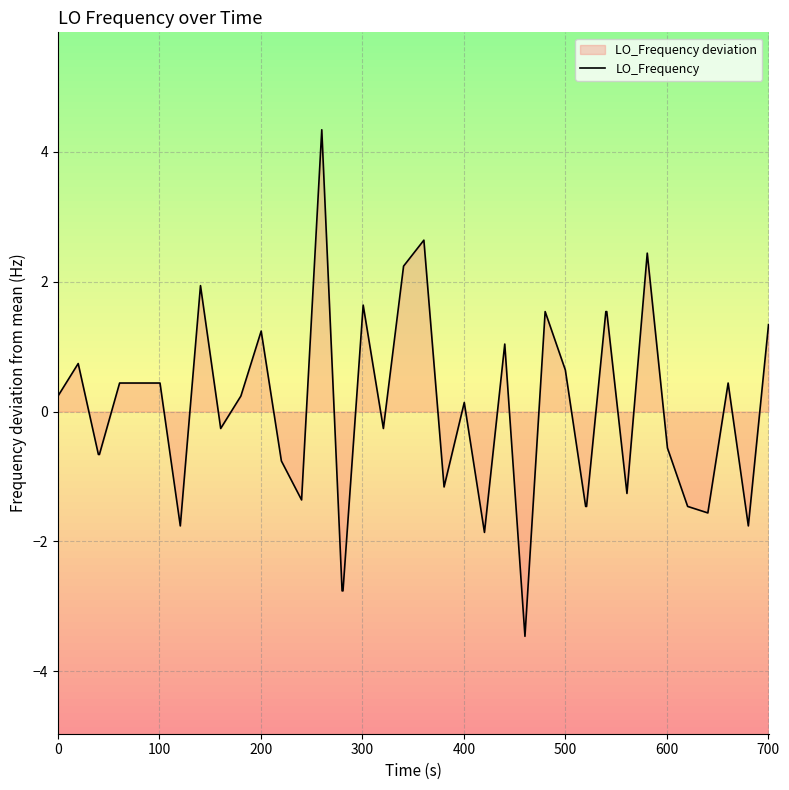

How many interior local valleys (lower than both neighbors) does the data have?

10